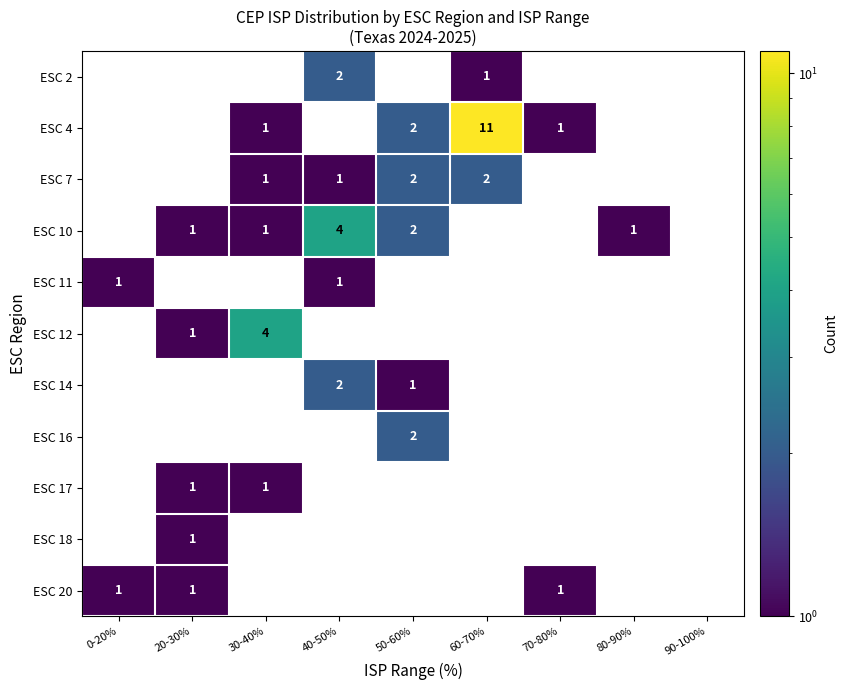

True or false: ESC 4 has a value of 1 at 70-80%.

True